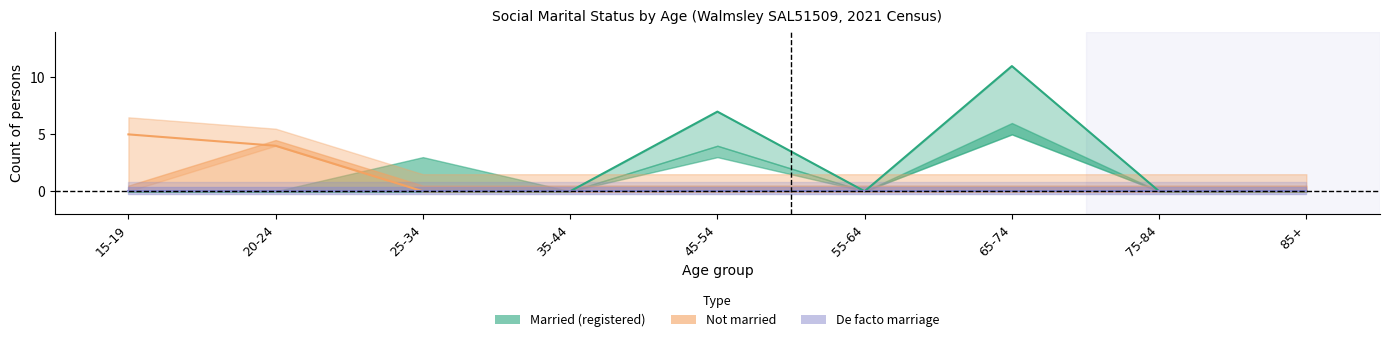

List the series in order of their overall mean, highest first.

Married in a registered marriage (Persons), Not married (Persons), Married in a de facto marriage (Persons)